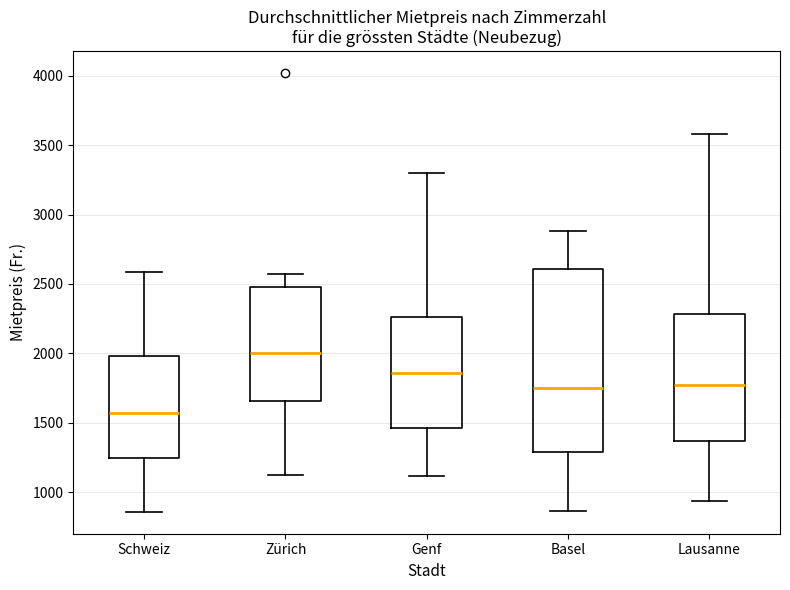

Reading left to right, read every box against the y-axis: the position of its median line, the range the box covers, and the ends of its whiskers. The values are not printed on the chart, so give them approximately, as read against the axis.

Schweiz: median 1550, box 1250 to 2000, whiskers 850 to 2600
Zürich: median 2000, box 1650 to 2500, whiskers 1150 to 2550
Genf: median 1850, box 1450 to 2250, whiskers 1100 to 3300
Basel: median 1750, box 1300 to 2600, whiskers 850 to 2900
Lausanne: median 1800, box 1350 to 2300, whiskers 950 to 3600